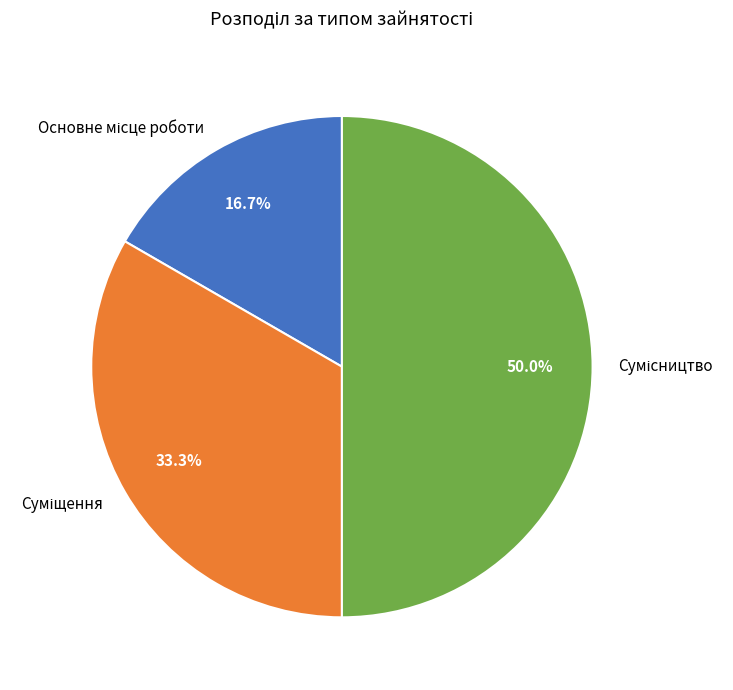

Which category has the biggest portion of the pie?

Сумісництво